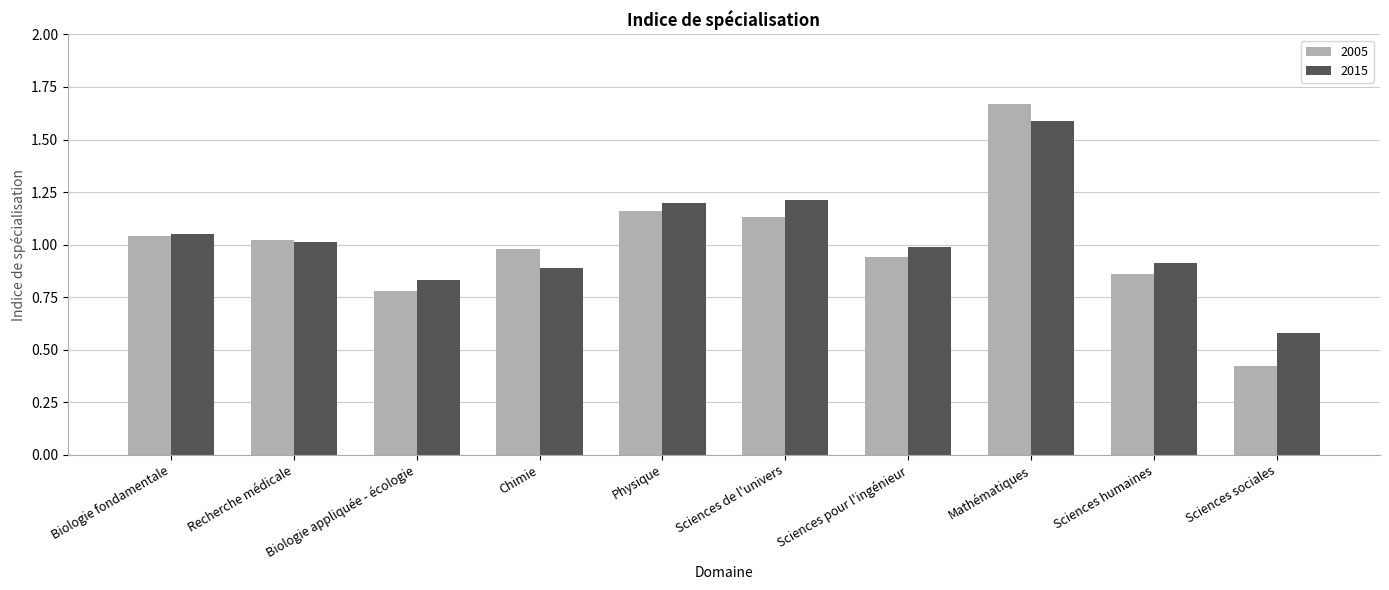

How many bars are there in each group?

2